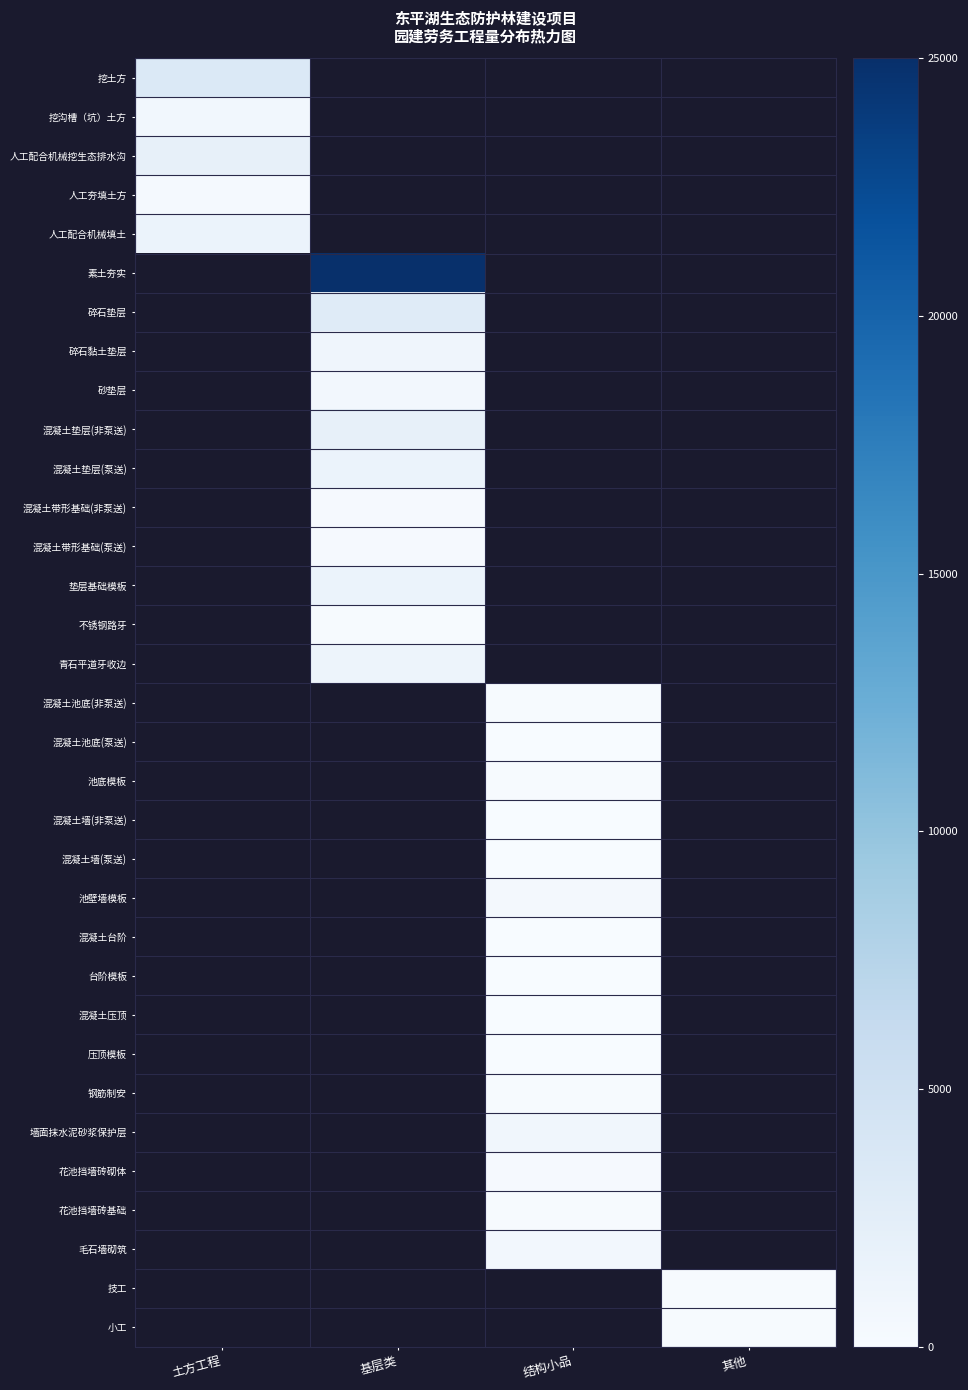

At which category does the chart reach its minimum across all series?

结构小品